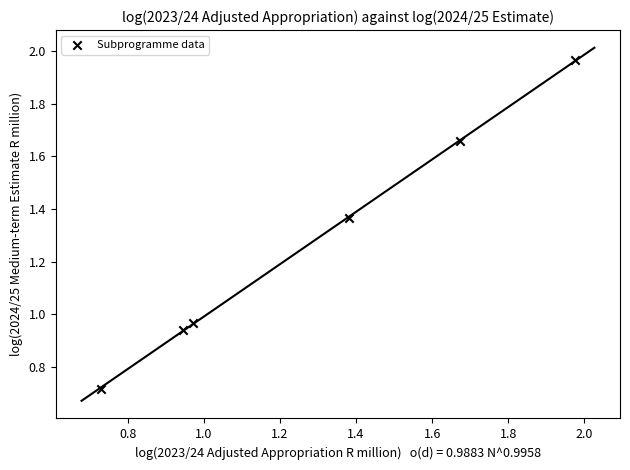

What is the range of X values (max minus min)?

1.2